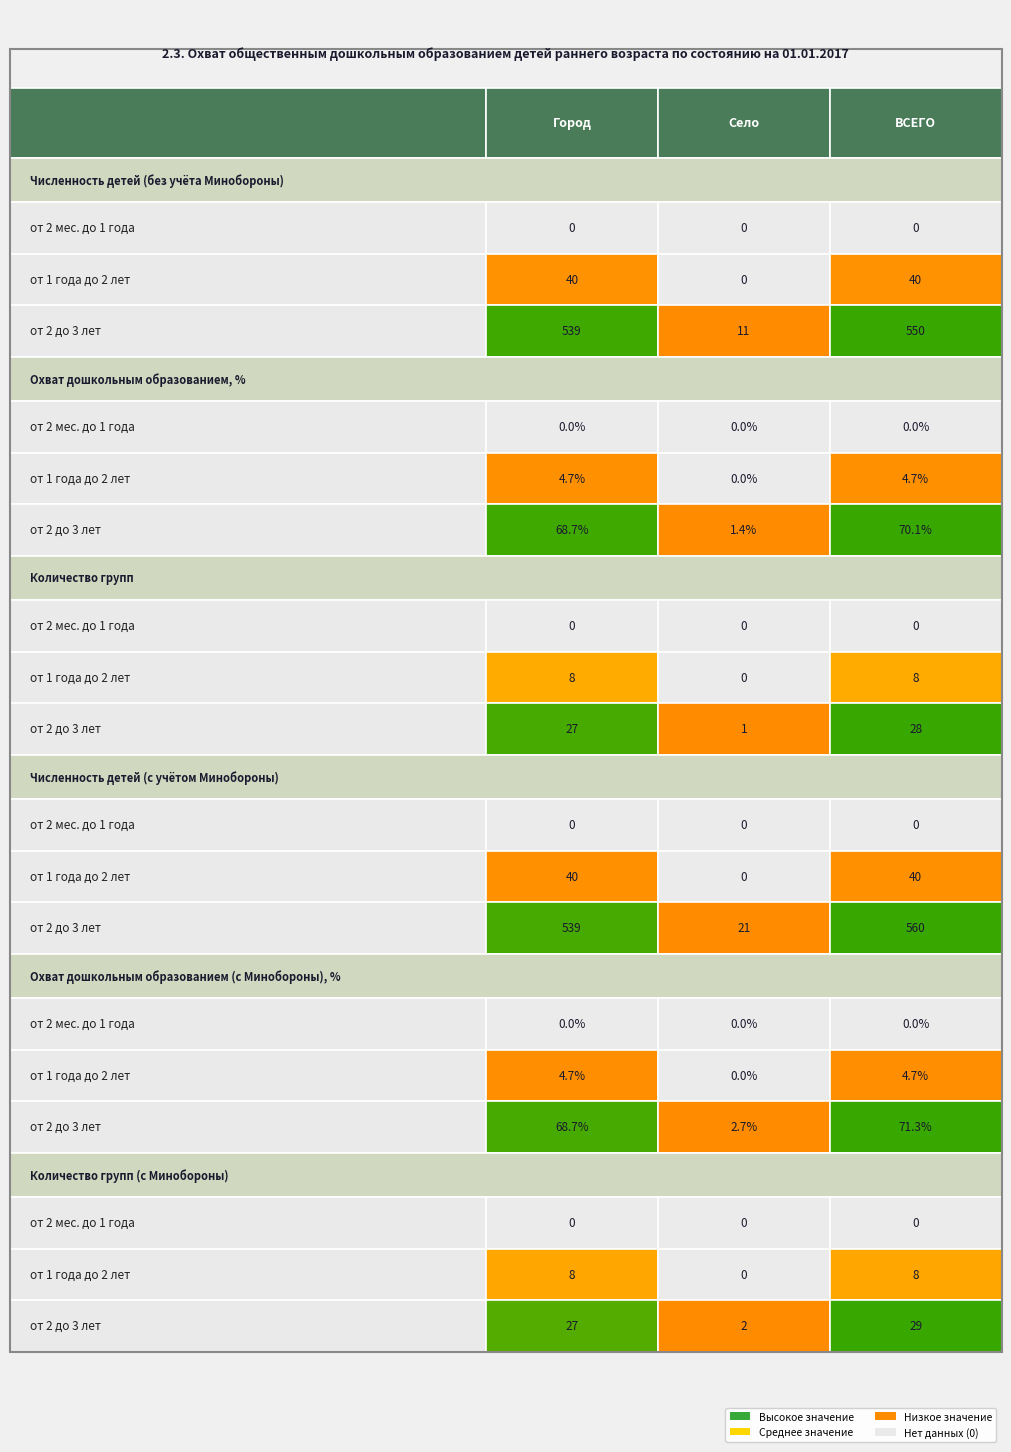

What is the difference between the maximum and minimum values in the от 1 года до 2 лет series?

40